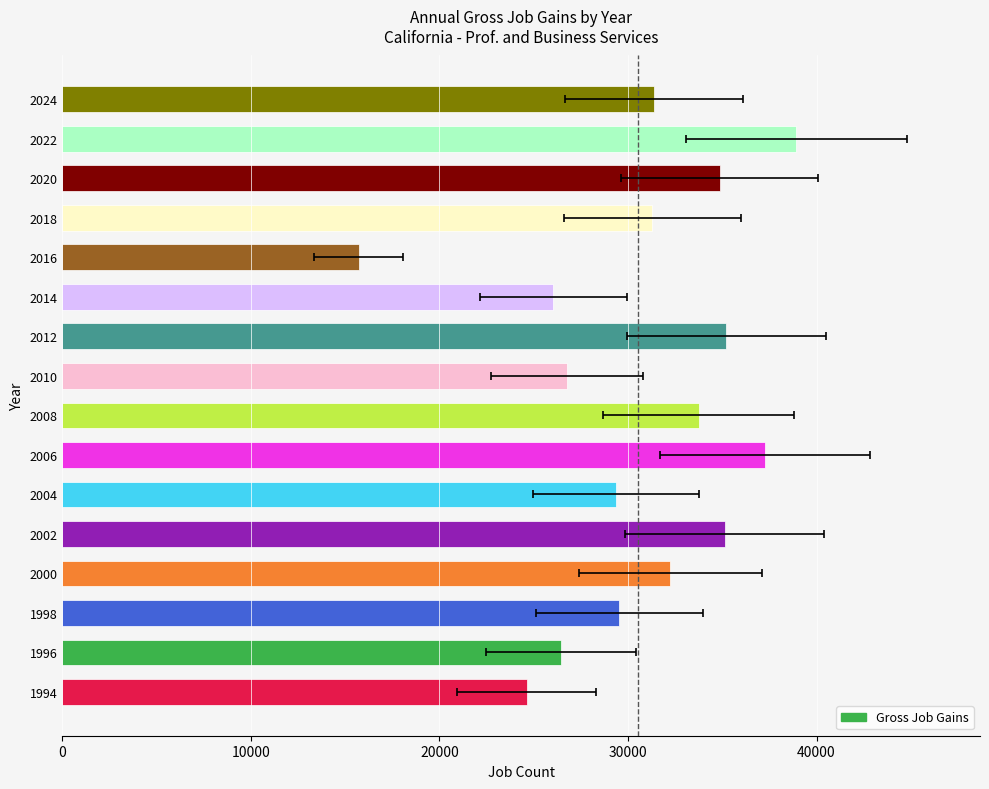

Reading left to right, list all the values displayed in this chart.

24624	26445	29525	32246	35123	29378	37266	33757	26757	35203	26038	15710	31299	34870	38937	31374